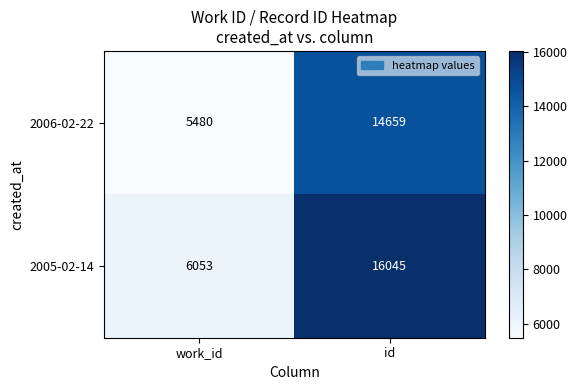

At which category is the sum across all series the highest?

id